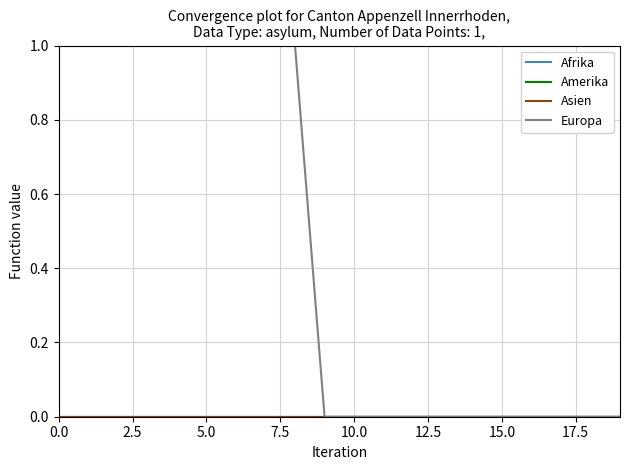

True or false: Afrika has more than 2 points higher than both neighbors.

False